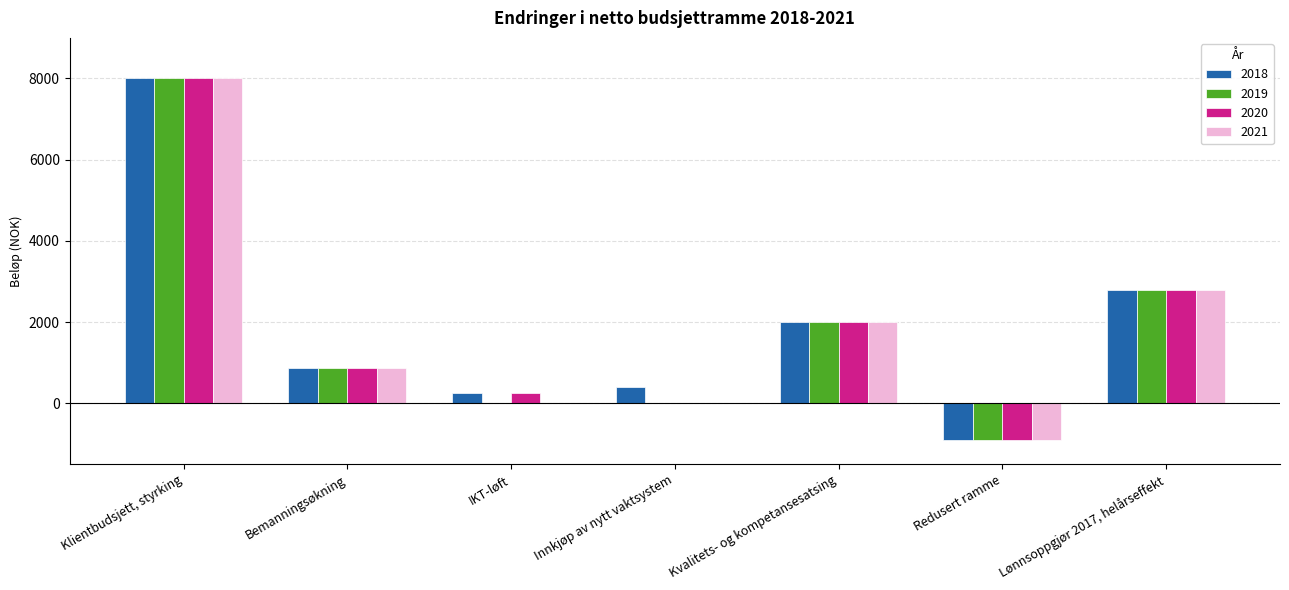

Count the number of data series in this chart.

4